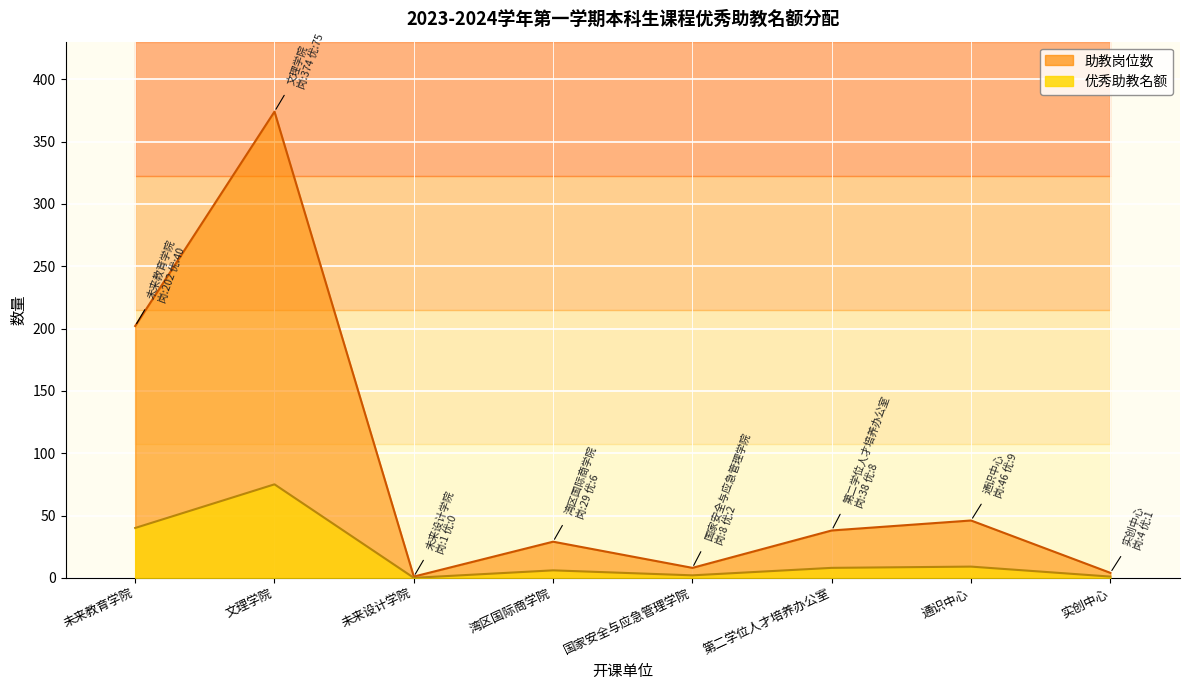

True or false: 助教岗位数 and 优秀助教名额 intersect in this chart.

False